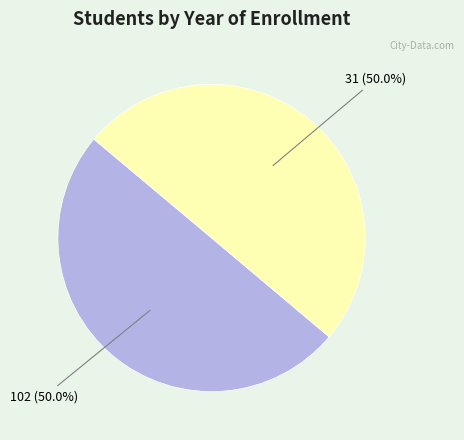

Combined, do 31 and 102 account for over 50%?

Yes